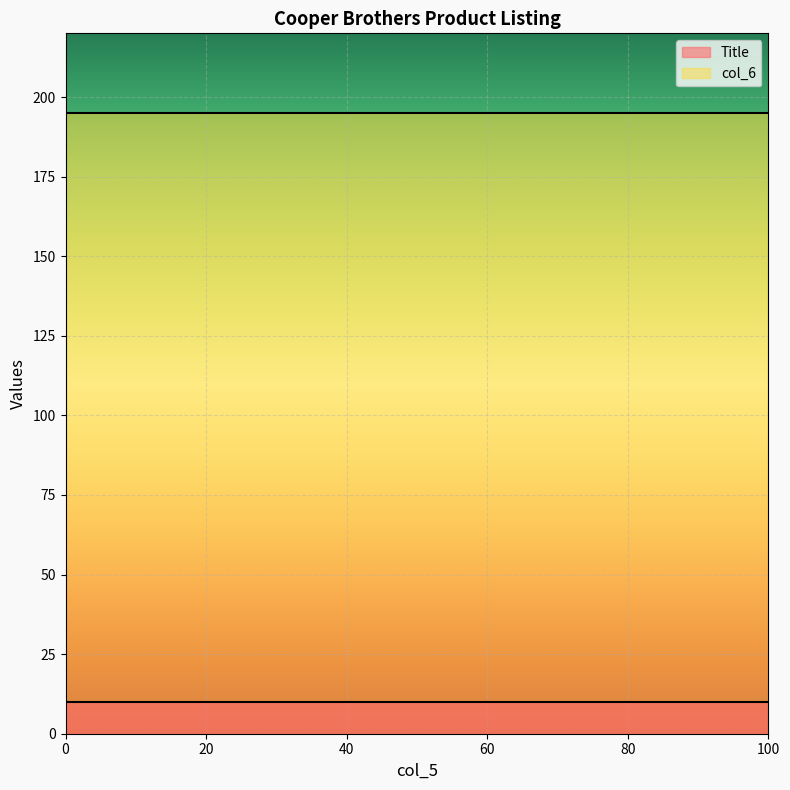

Reading left to right, extract all data points from this chart.

Title: 10.0	10.0
col_6: 195.0	195.0